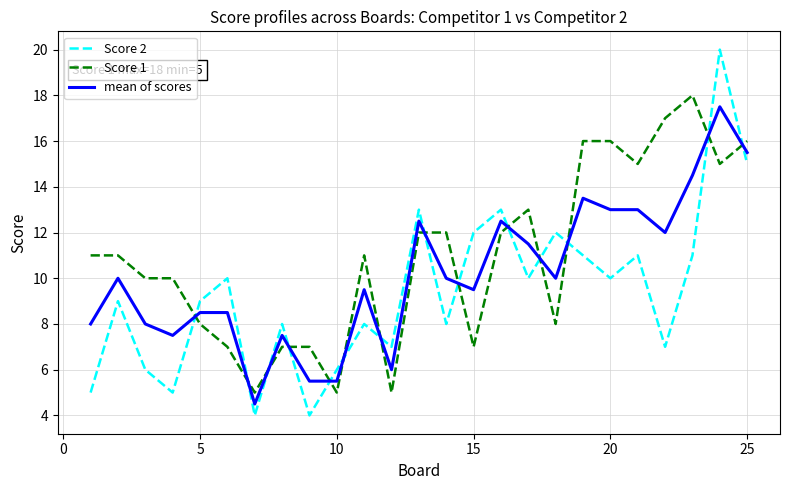

Reading left to right, transcribe all the data shown in this chart.

Score 2: 5.0	9.0	6.0	5.0	9.0	10.0	4.0	8.0	4.0	6.0	8.0	7.0	13.0	8.0	12.0	13.0	10.0	12.0	11.0	10.0	11.0	7.0	11.0	20.0	15.0
Score 1: 11.0	11.0	10.0	10.0	8.0	7.0	5.0	7.0	7.0	5.0	11.0	5.0	12.0	12.0	7.0	12.0	13.0	8.0	16.0	16.0	15.0	17.0	18.0	15.0	16.0
mean of scores: 8.0	10.0	8.0	7.5	8.5	8.5	4.5	7.5	5.5	5.5	9.5	6.0	12.5	10.0	9.5	12.5	11.5	10.0	13.5	13.0	13.0	12.0	14.5	17.5	15.5